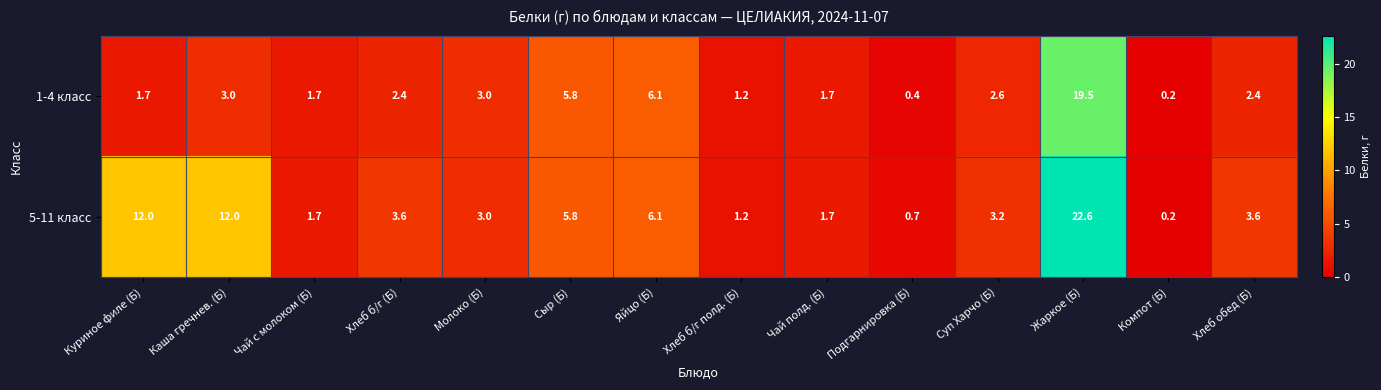

Where does the 1-4 класс series first go above 2?

Каша гречнев. (Б)